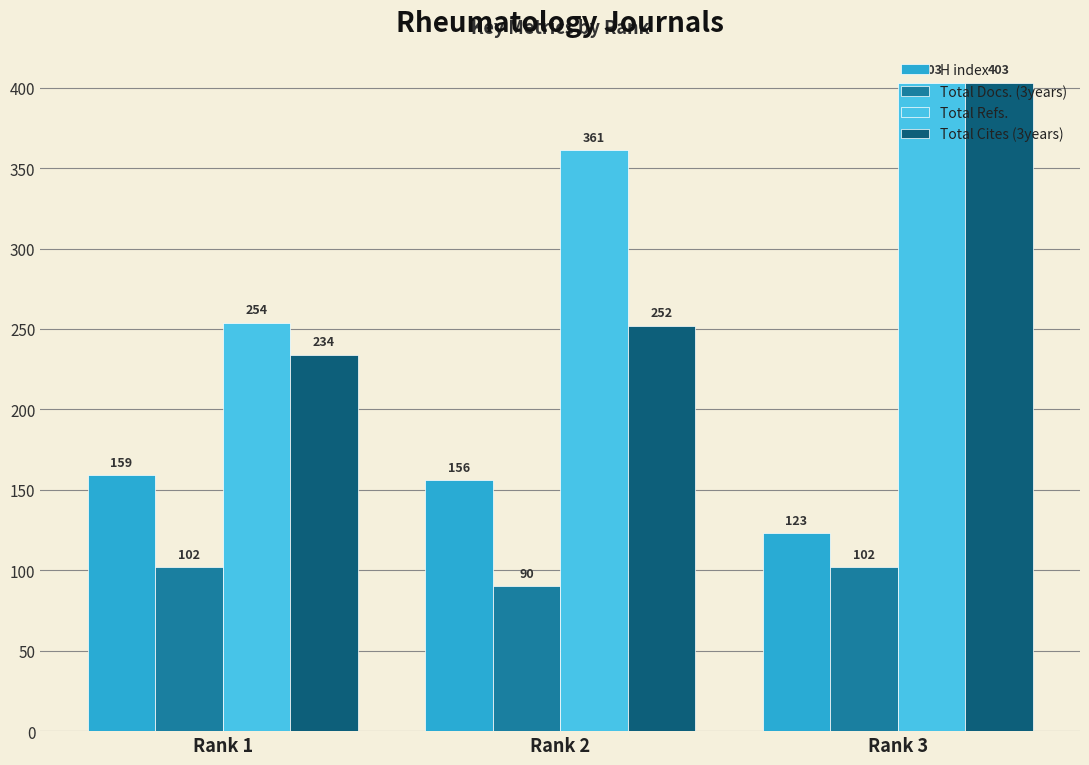

Which series has the largest range (max minus min)?

Total Cites (3years)